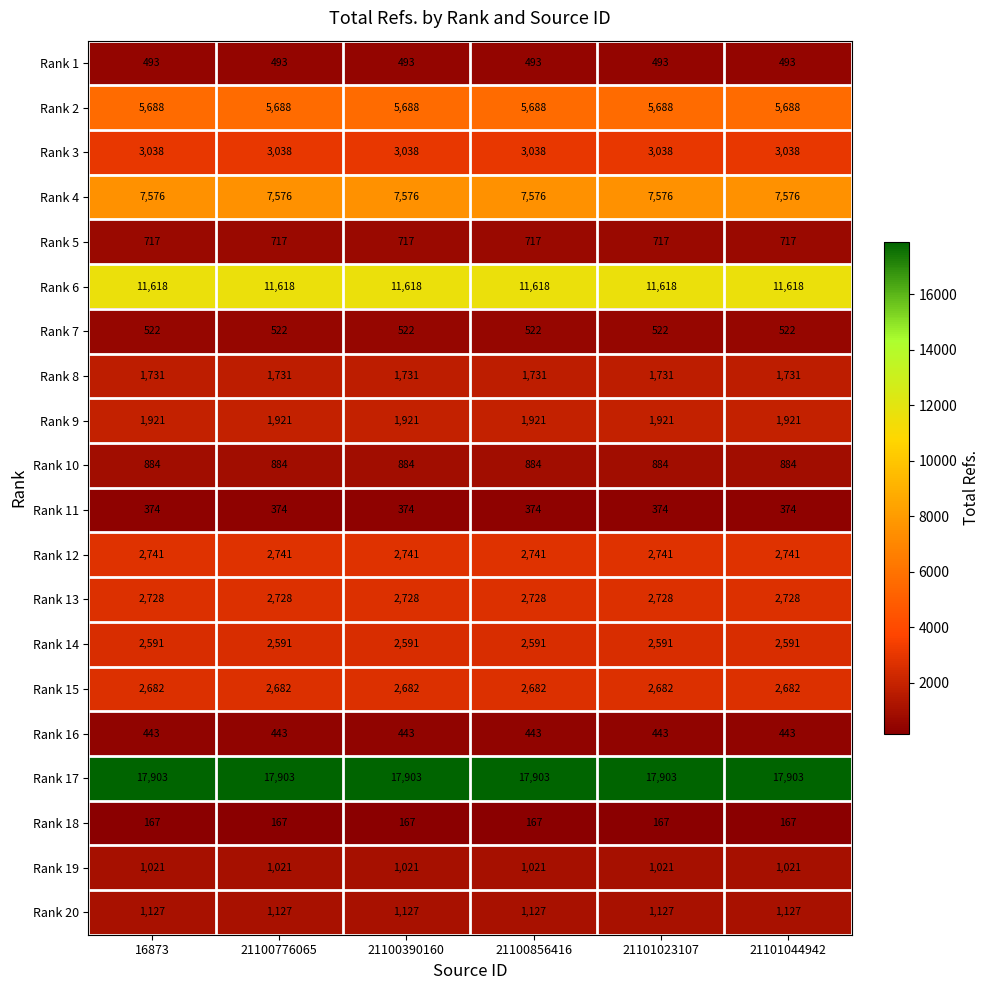

What is the difference between the highest and lowest values at 21100776065?

17736